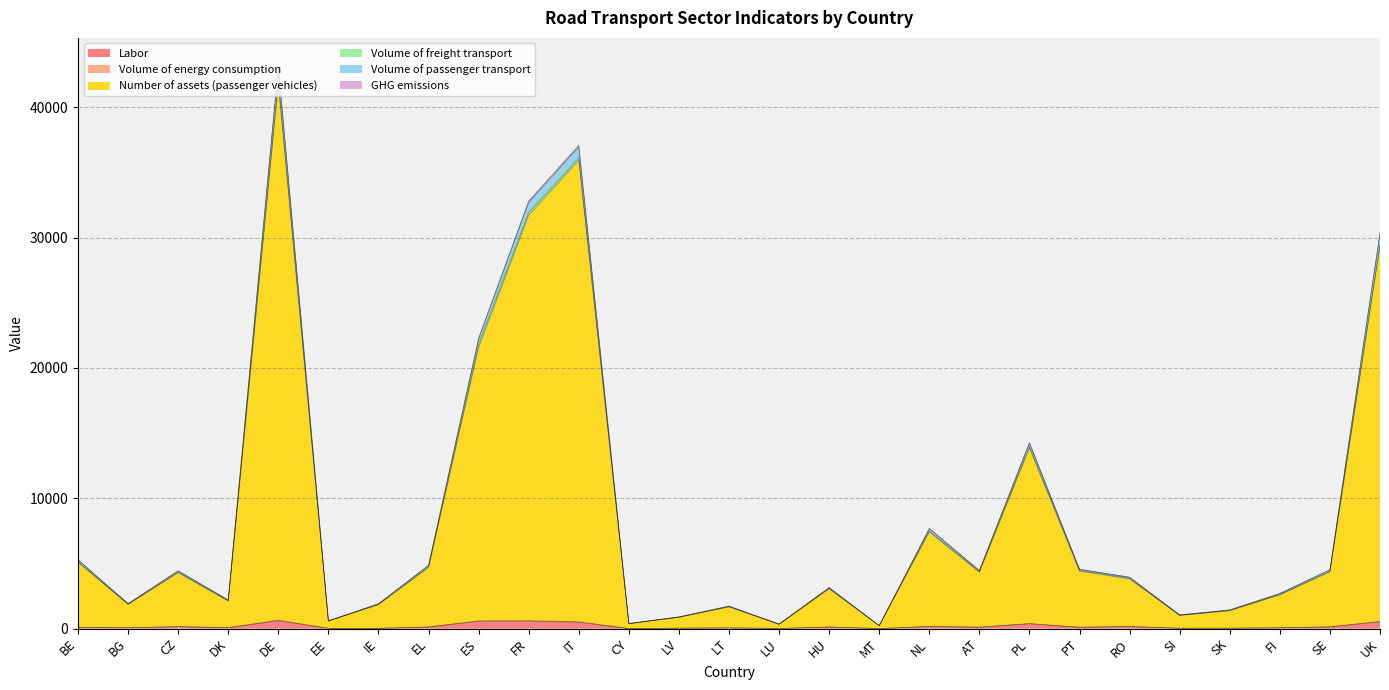

What position from the left is RO?

22